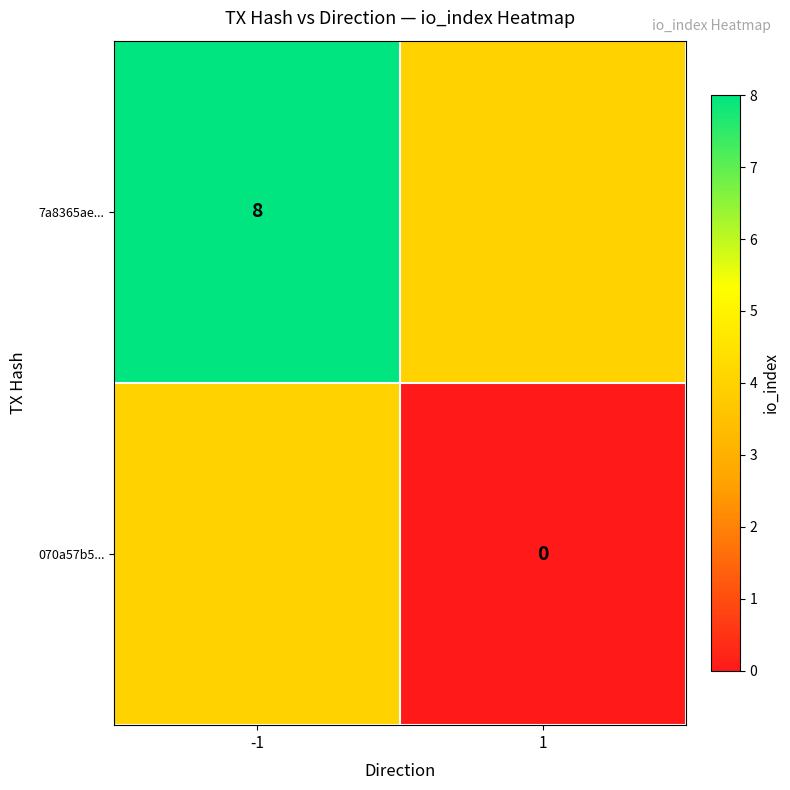

Is it true that 7a8365ae... equals 2 at -1?

False